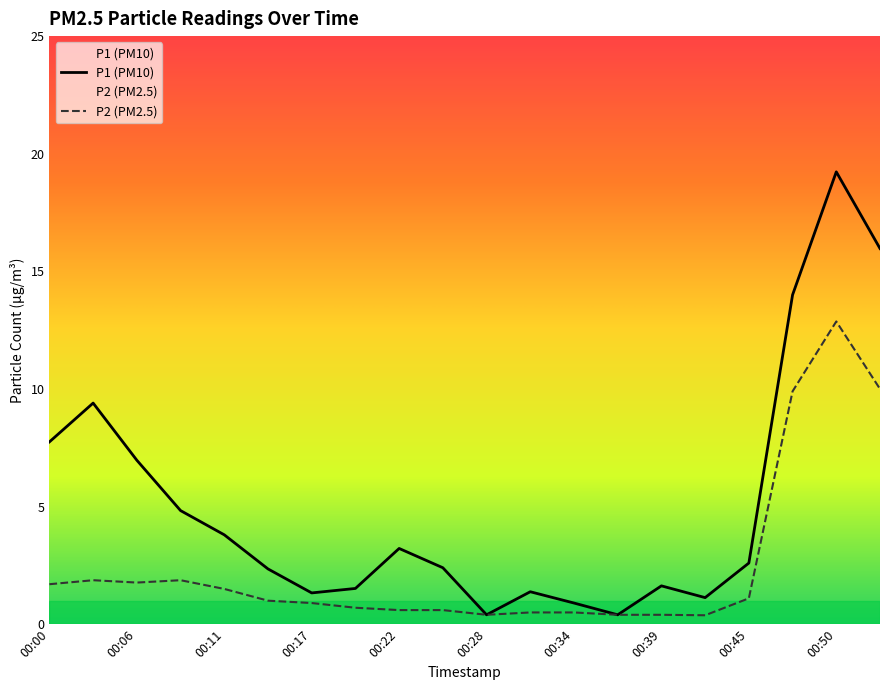

Which series has the largest total across all categories?

P1 (PM10)